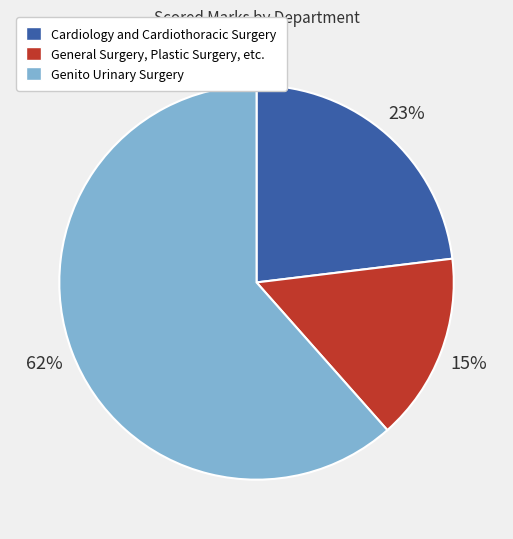

To the nearest percent, what is the average slice percentage?

33%